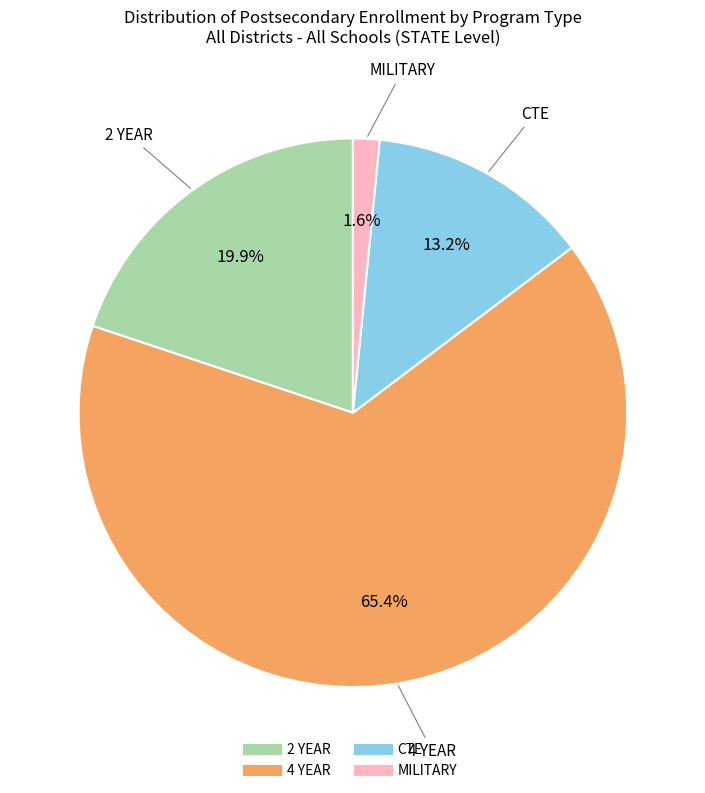

Between 2 YEAR and MILITARY, which is larger?

2 YEAR